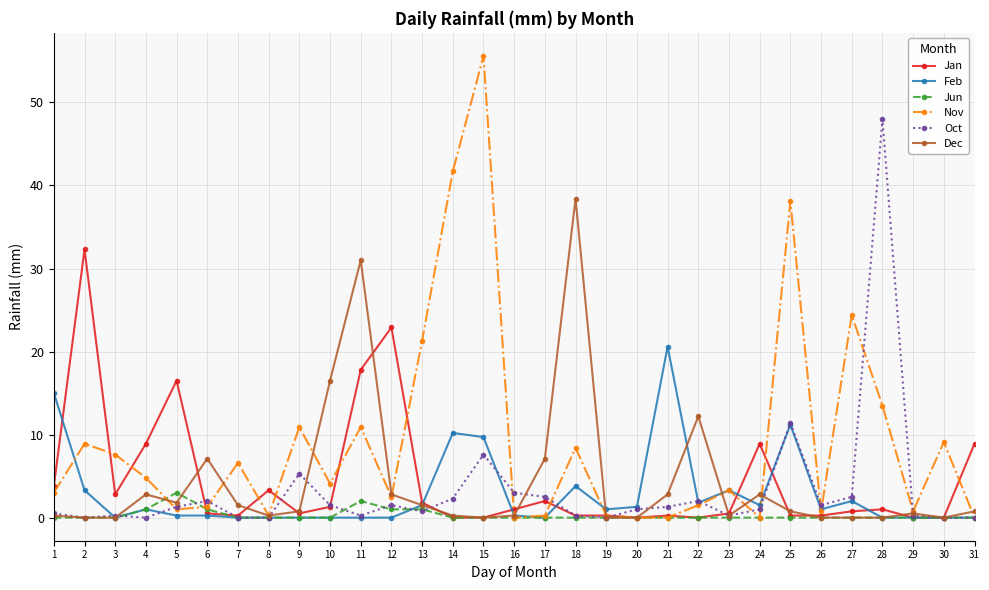

What is the maximum value shown in the chart?

55.6